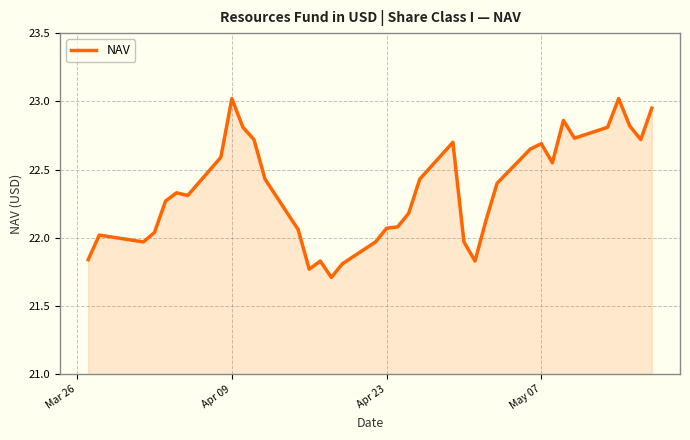

What is the minimum value shown in the chart?

21.7